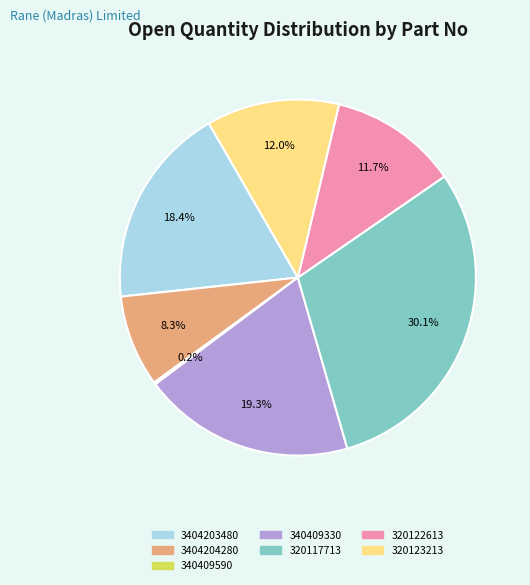

Is there a majority slice in this chart?

No